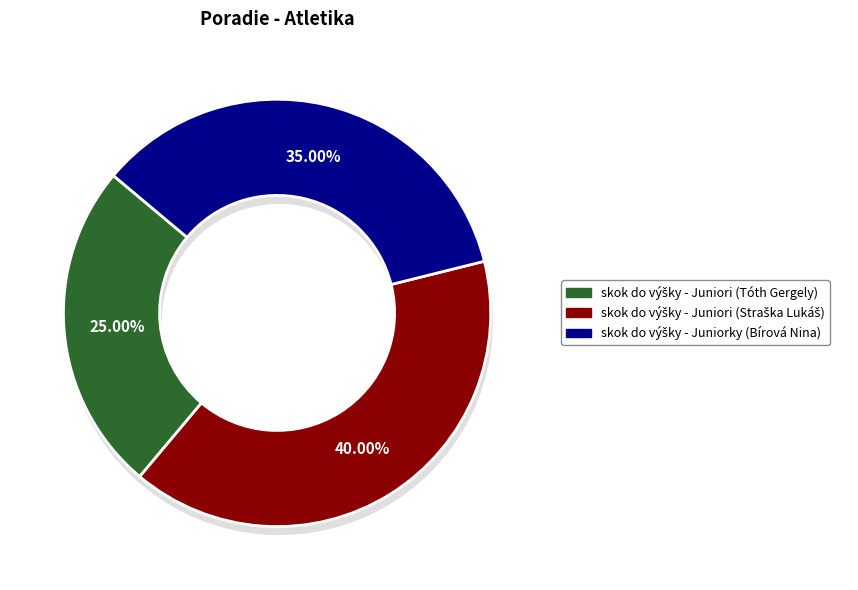

What is the smallest slice in the pie chart?

skok do výšky - Juniori (Tóth Gergely)